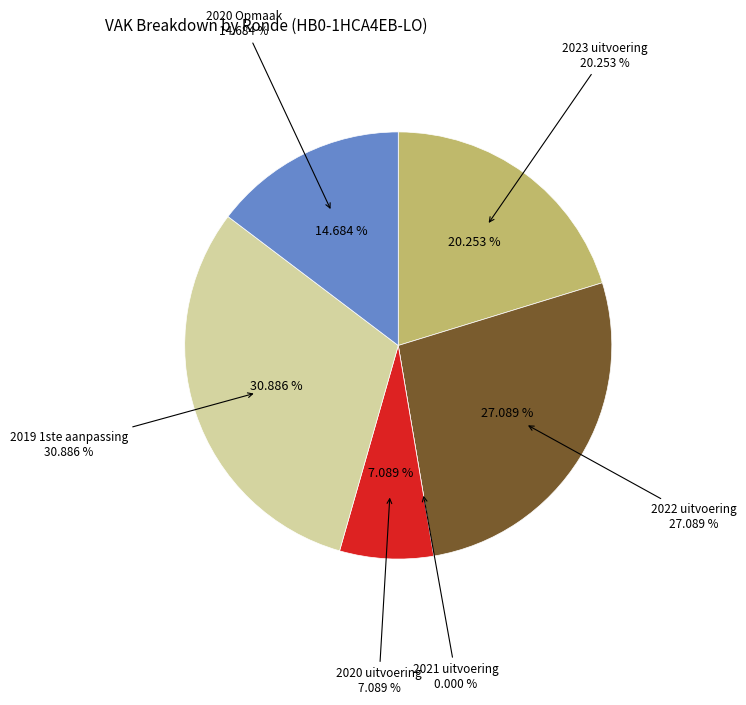

What is the largest slice in the pie chart?

2019 1ste aanpassing